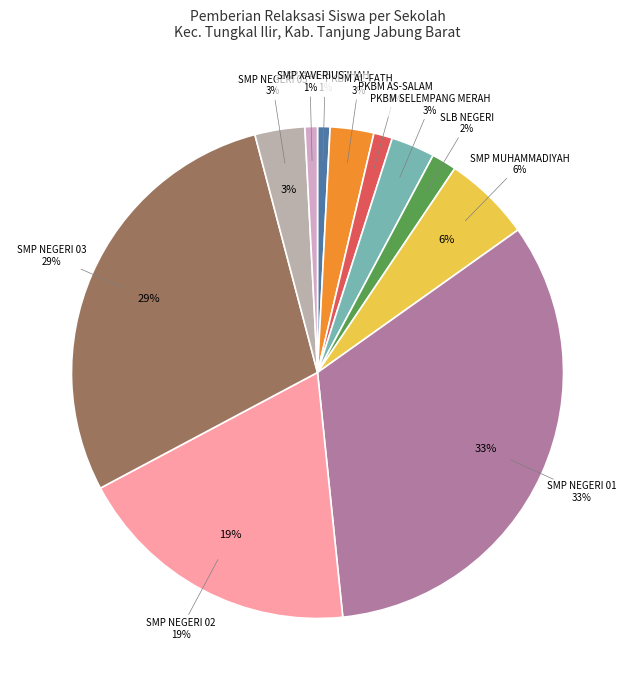

Is there a majority slice in this chart?

No